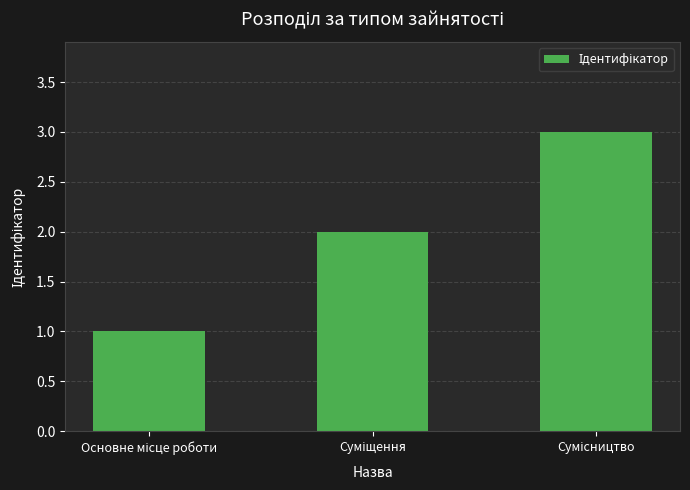

What is the greatest value displayed?

3